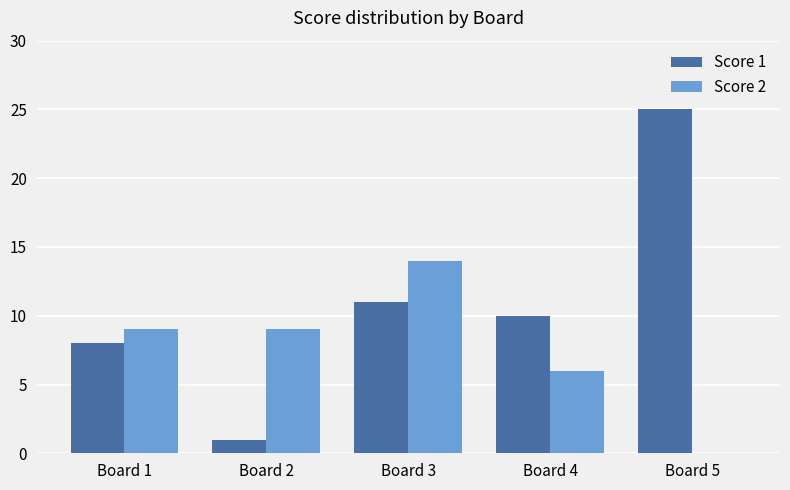

What is the difference between the Score 1 values at Board 5 and Board 2?

24